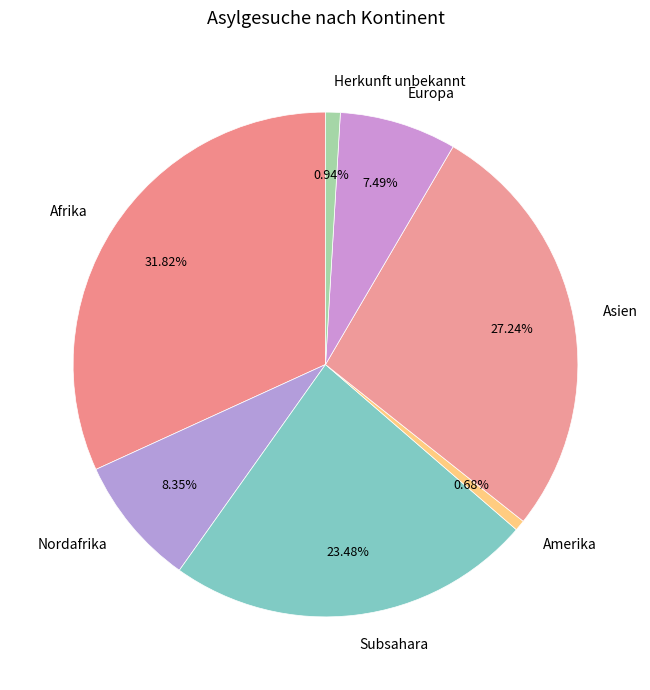

Is there any slice that represents more than half of the pie?

No